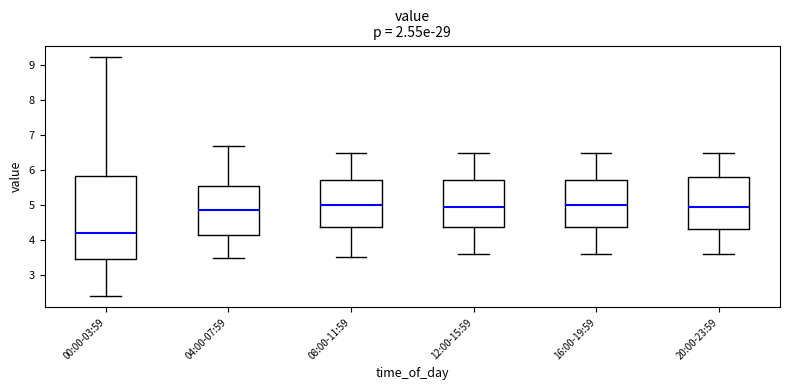

Where does the upper whisker of the box for 20:00-23:59 end on the y-axis? The values are not printed on the chart, so give them approximately, as read against the axis.

6.5